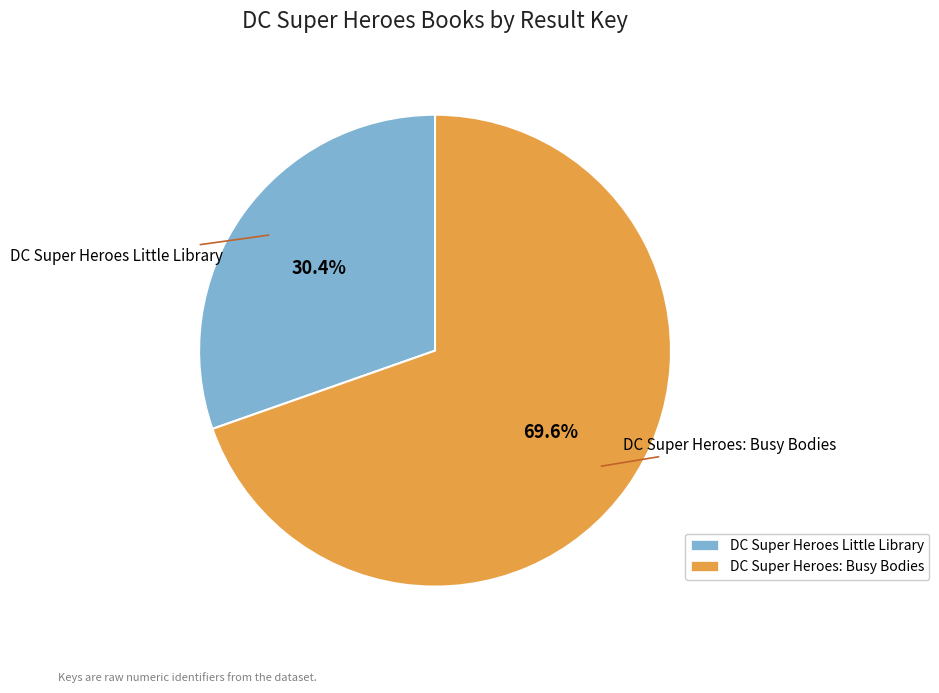

Which category accounts for the majority?

DC Super Heroes: Busy Bodies